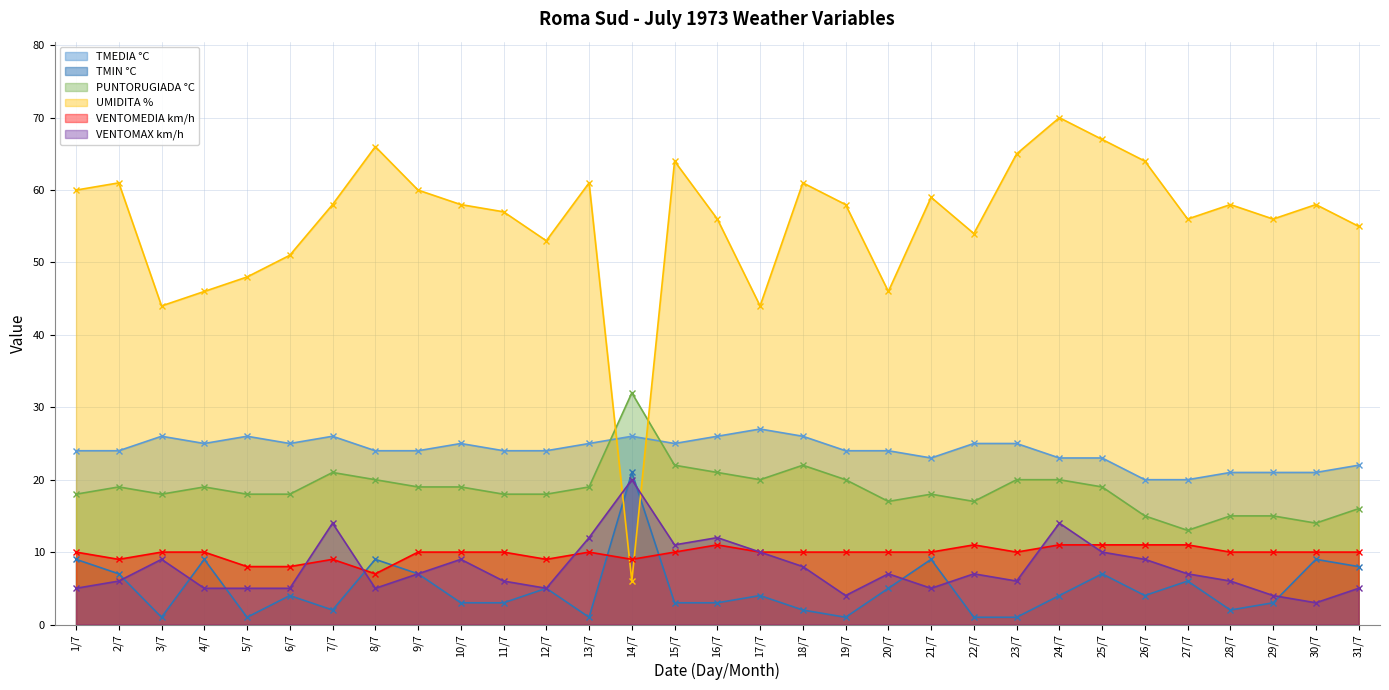

True or false: PUNTORUGIADA °C has more than 2 points higher than both neighbors.

True